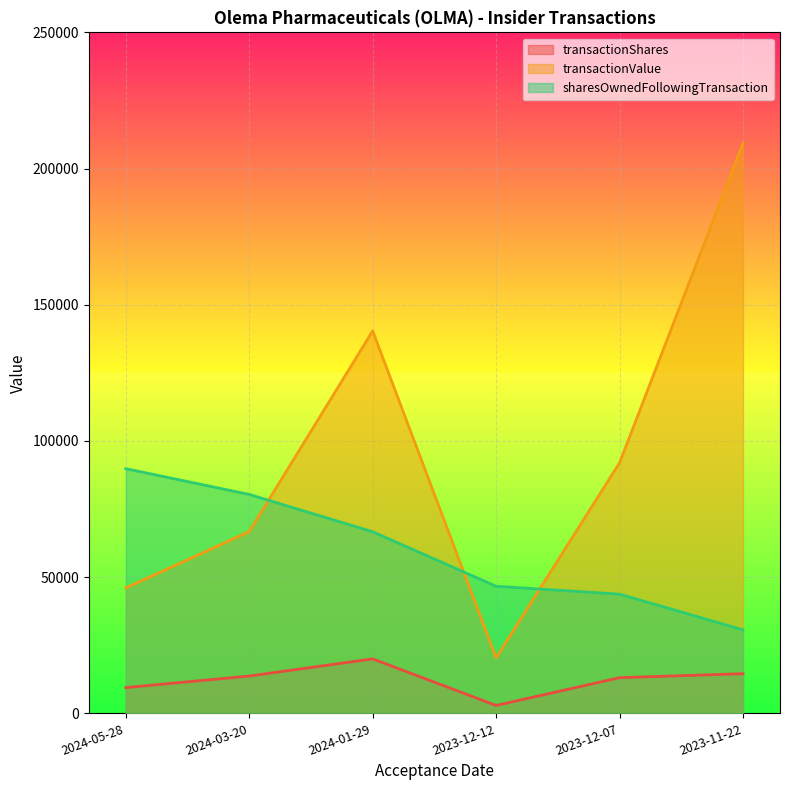

Reading right to left, what are all the values shown in this chart?

transactionShares: 2023-11-22=14556	2023-12-07=13100	2023-12-12=2900	2024-01-29=20000	2024-03-20=13700	2024-05-28=9460
transactionValue: 2023-11-22=209296	2023-12-07=91962	2023-12-12=20358	2024-01-29=140400	2024-03-20=66719	2024-05-28=46070
sharesOwnedFollowingTransaction: 2023-11-22=30664	2023-12-07=43764	2023-12-12=46664	2024-01-29=66664	2024-03-20=80364	2024-05-28=89824